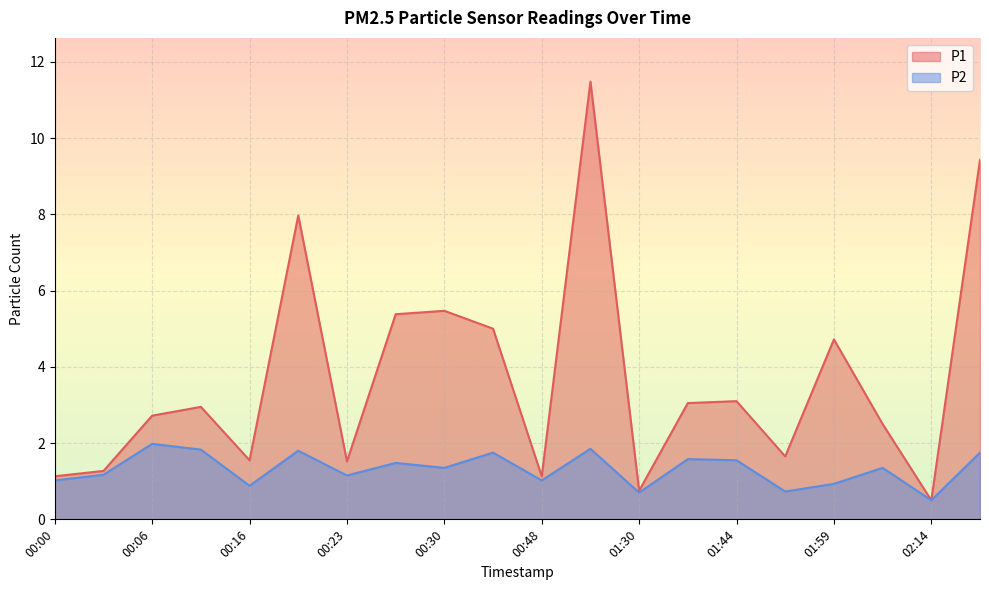

How many categories are shown in the chart?

20